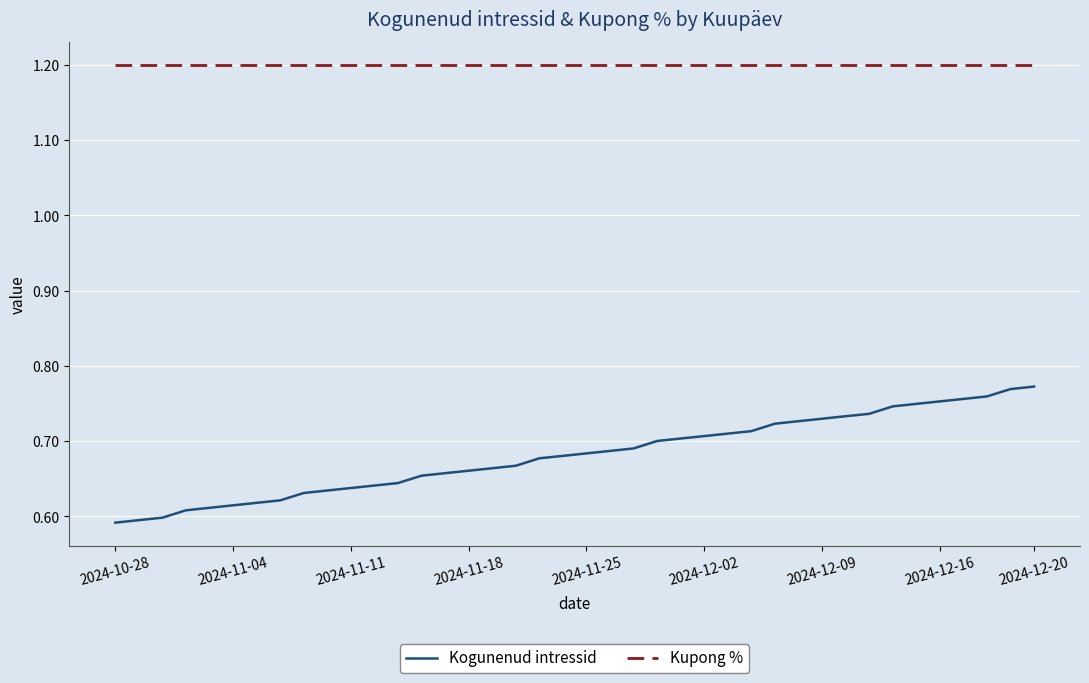

Which series has the largest total across all categories?

Kupong %